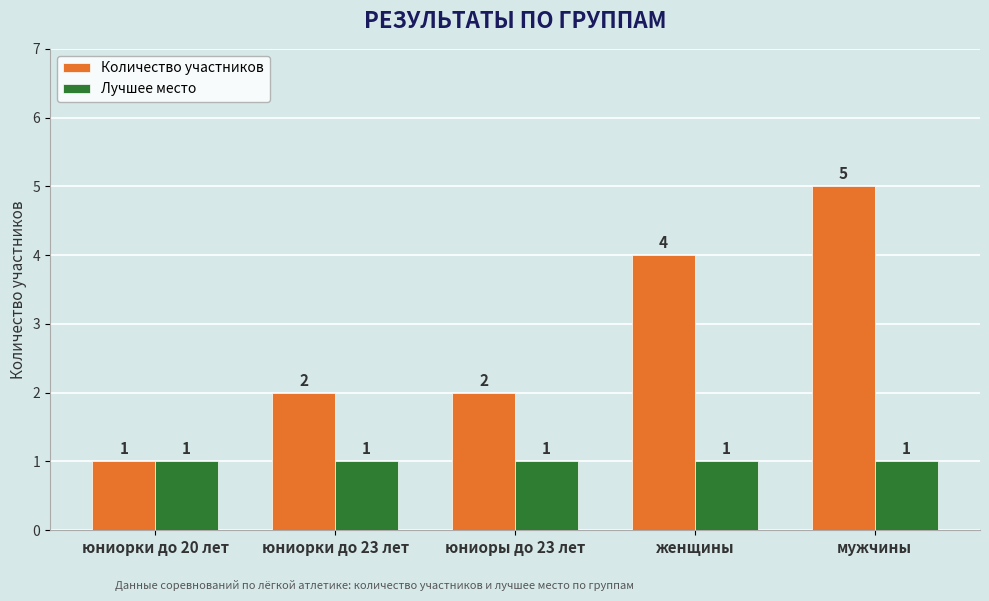

What is the sum of the Количество участников values at женщины and юниорки до 23 лет?

6